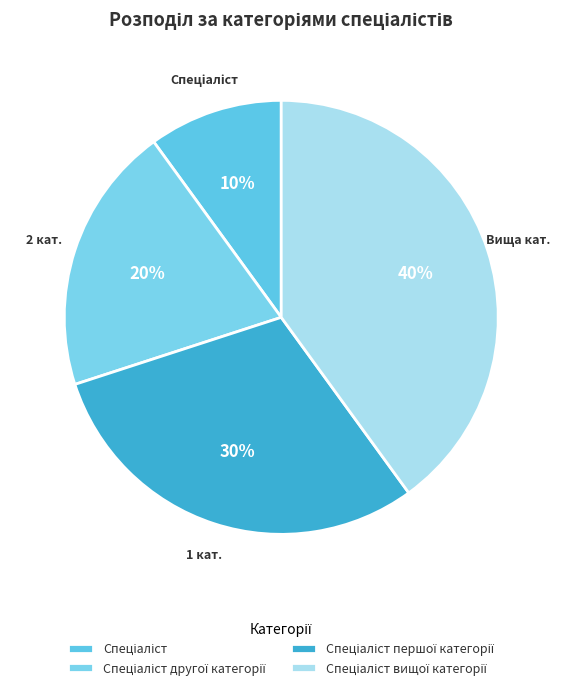

Which category has the biggest portion of the pie?

Спеціаліст вищої категорії